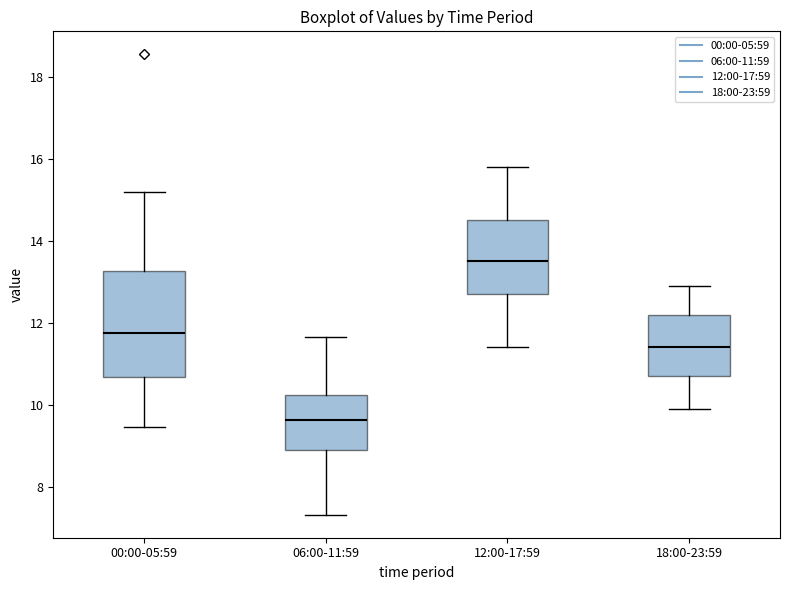

Reading left to right, transcribe this box plot: for each box, give where its median line is, the range the box spans, and where its two whiskers end, as read against the y-axis. The values are not printed on the chart, so give them approximately, as read against the axis.

00:00-05:59: median 11.8, box 10.6 to 13.2, whiskers 9.4 to 15.2
06:00-11:59: median 9.6, box 9.0 to 10.2, whiskers 7.4 to 11.6
12:00-17:59: median 13.6, box 12.8 to 14.6, whiskers 11.4 to 15.8
18:00-23:59: median 11.4, box 10.8 to 12.2, whiskers 10.0 to 13.0